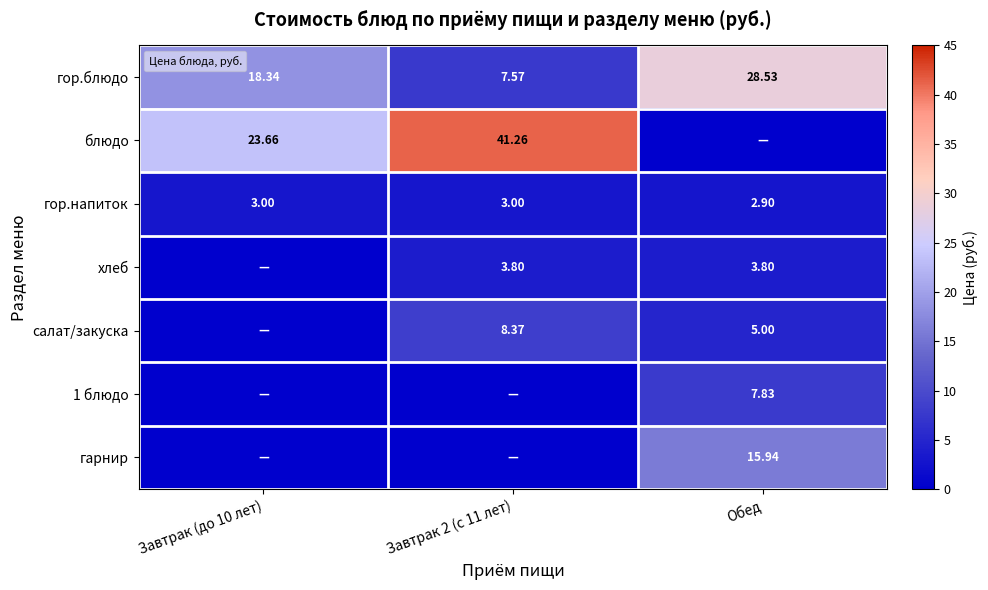

Which series has the widest spread of values?

блюдо